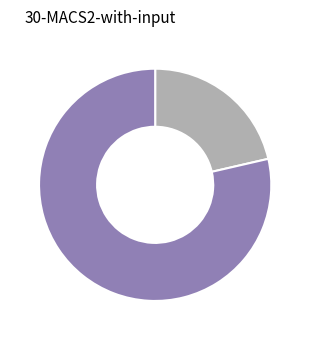

Is there any slice that represents more than half of the pie?

Yes